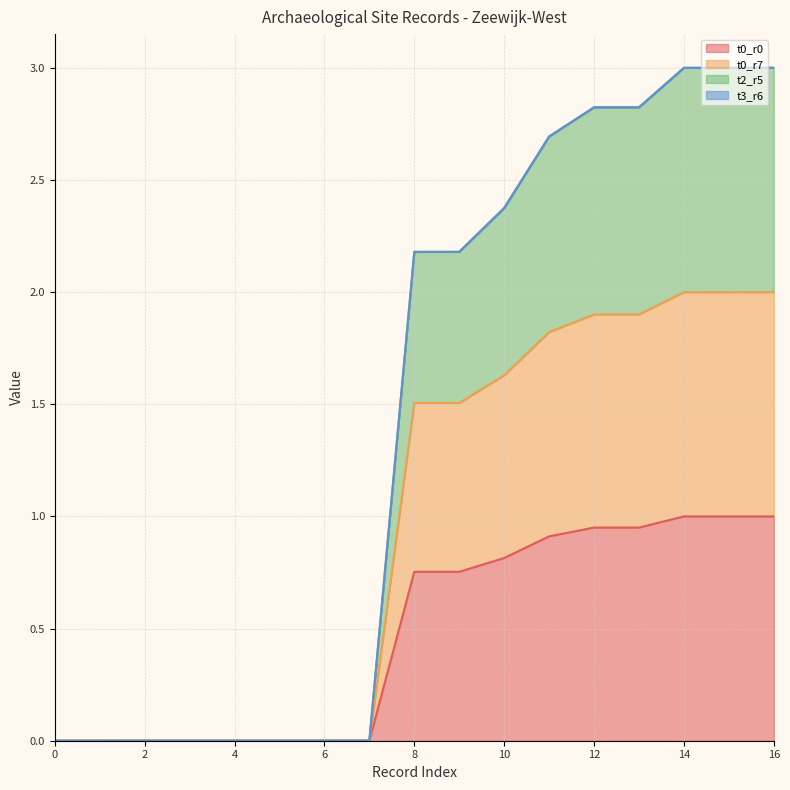

Does the chart display data point markers on the line(s)?

No